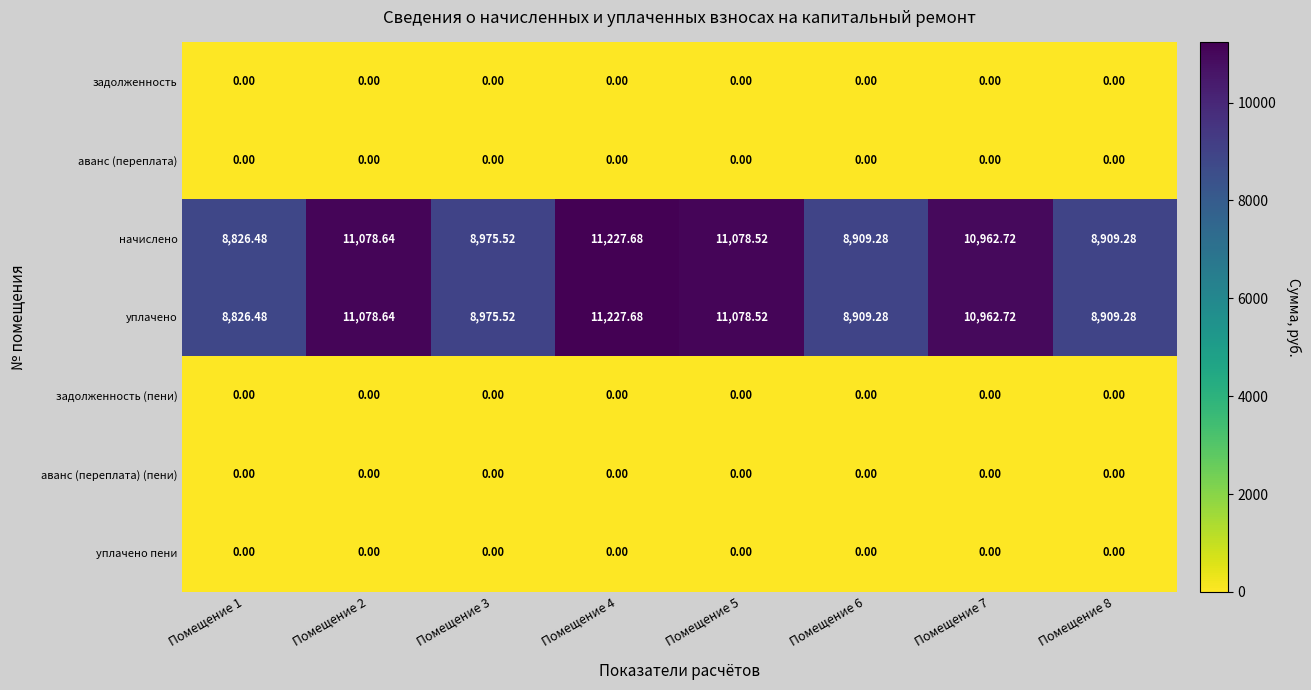

Count the number of categories in the chart.

8